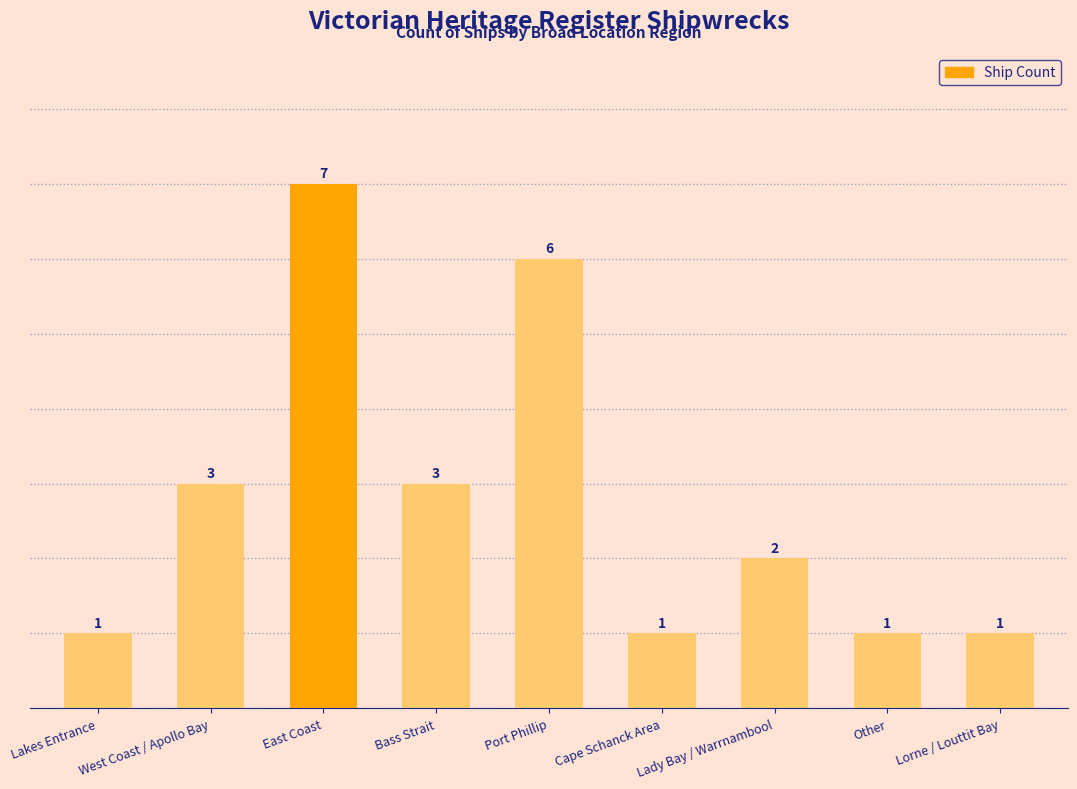

At which label does the data first exceed 2?

West Coast / Apollo Bay